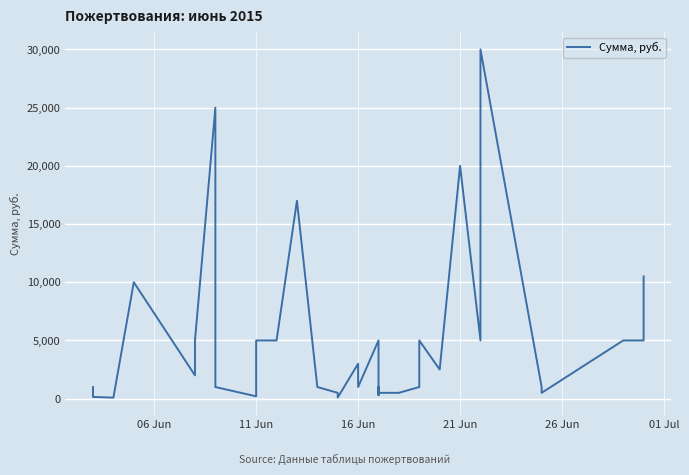

What is the value of the 23rd point from the left?

500